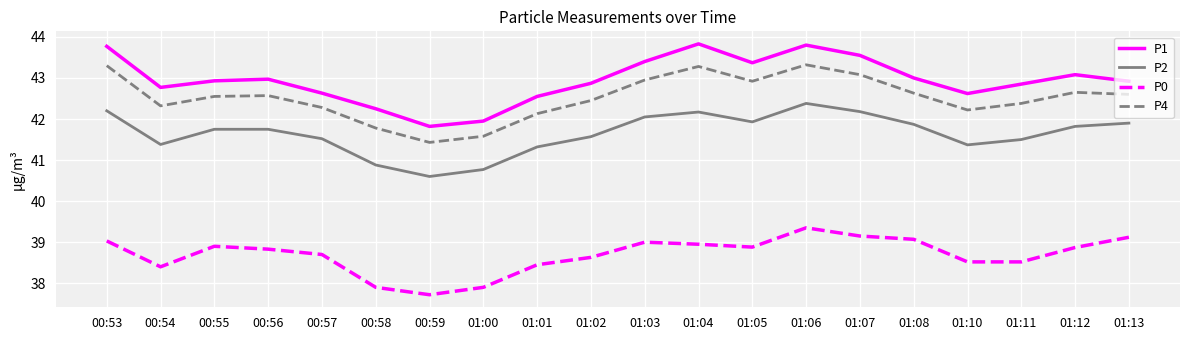

At which category is the sum across all series the highest?

01:06